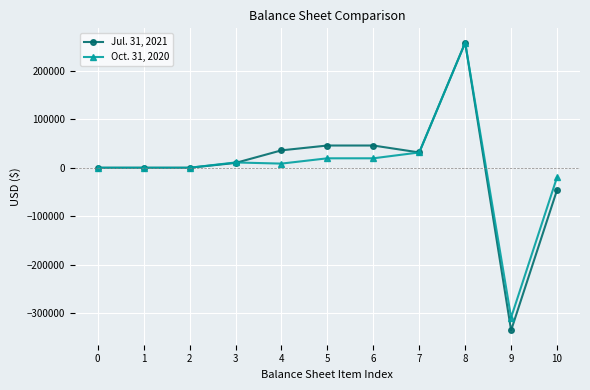

The value of Jul. 31, 2021 at 2 is -240175. True or false?

False